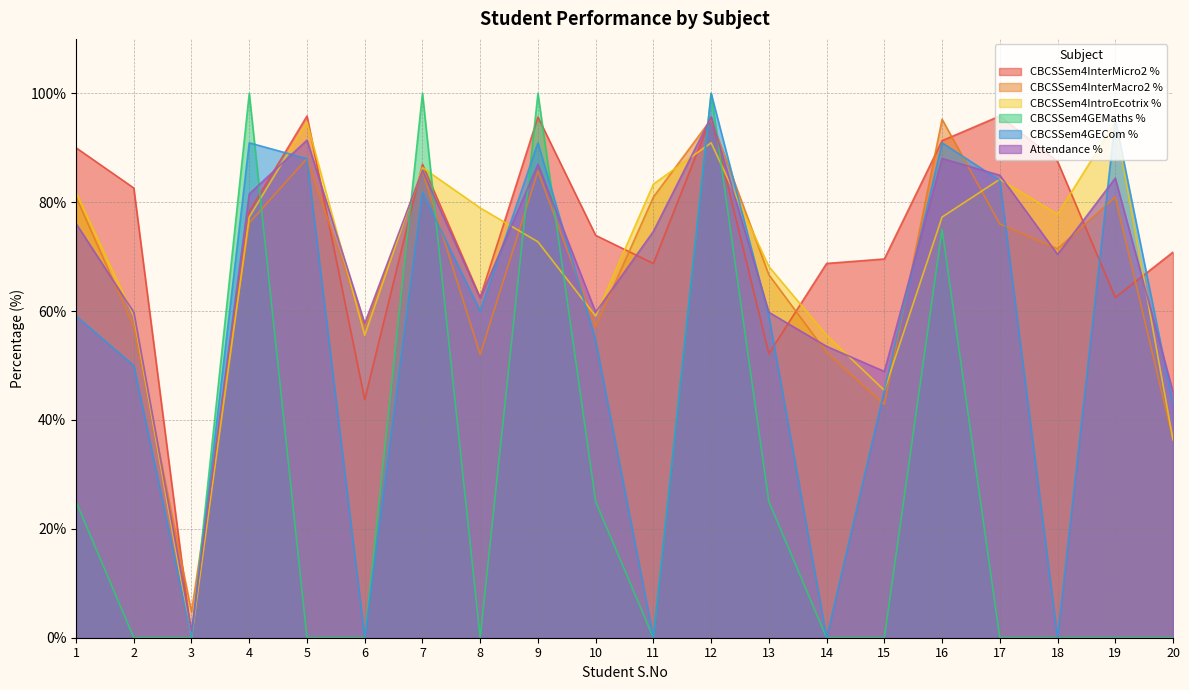

Reading left to right, what are all the values shown in this chart?

CBCSSem4InterMicro2 %: 90.0	82.6	0.0	78.3	95.8	43.8	87.0	62.5	95.7	73.9	68.8	95.7	52.2	68.8	69.6	91.3	95.8	87.5	62.5	70.8
CBCSSem4InterMacro2 %: 81.0	57.1	4.8	76.2	88.0	57.1	85.7	52.0	85.7	57.1	81.0	95.2	66.7	52.4	42.9	95.2	76.0	71.4	81.0	36.4
CBCSSem4IntroEcotrix %: 81.8	59.1	0.0	77.3	94.7	55.6	86.4	79.0	72.7	59.1	83.3	90.9	68.2	55.6	45.5	77.3	84.2	77.8	94.7	36.4
CBCSSem4GEMaths %: 25.0	0.0	0.0	100.0	0.0	0.0	100.0	0.0	100.0	25.0	0.0	100.0	25.0	0.0	0.0	75.0	0.0	0.0	0.0	0.0
CBCSSem4GECom %: 59.1	50.0	0.0	90.9	88.0	0.0	81.8	60.0	90.9	54.5	0.0	100.0	59.1	0.0	45.5	90.9	84.0	0.0	95.2	42.9
Attendance %: 76.1	59.8	1.2	81.5	91.4	57.8	85.9	62.4	87.0	59.8	74.7	95.7	59.8	53.5	48.9	88.0	85.0	70.4	84.4	45.2